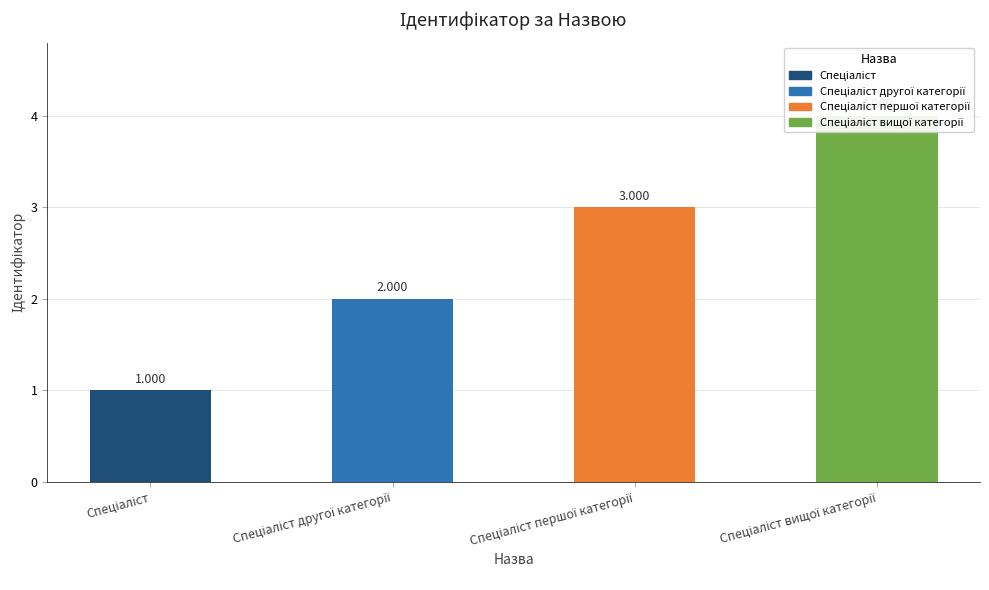

What is the smallest value displayed?

1